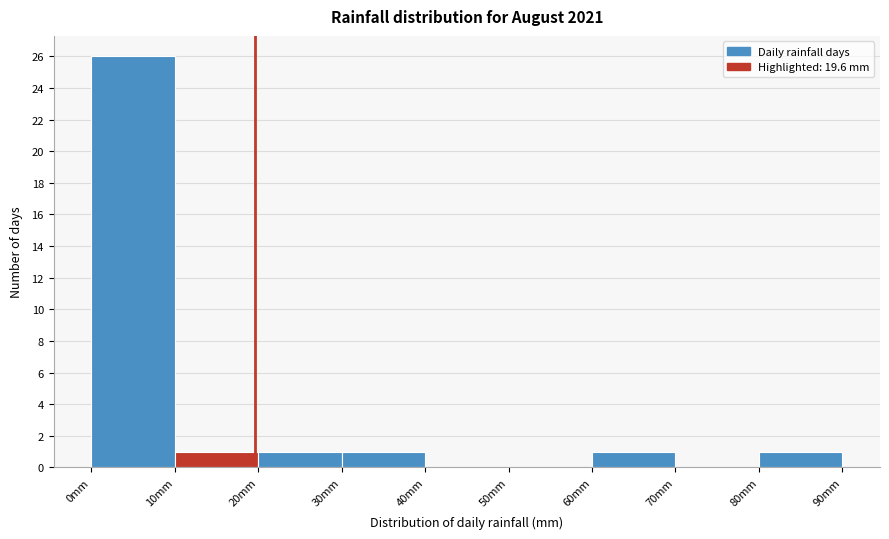

Over which range of the x-axis is the bar tallest?

0 to 10